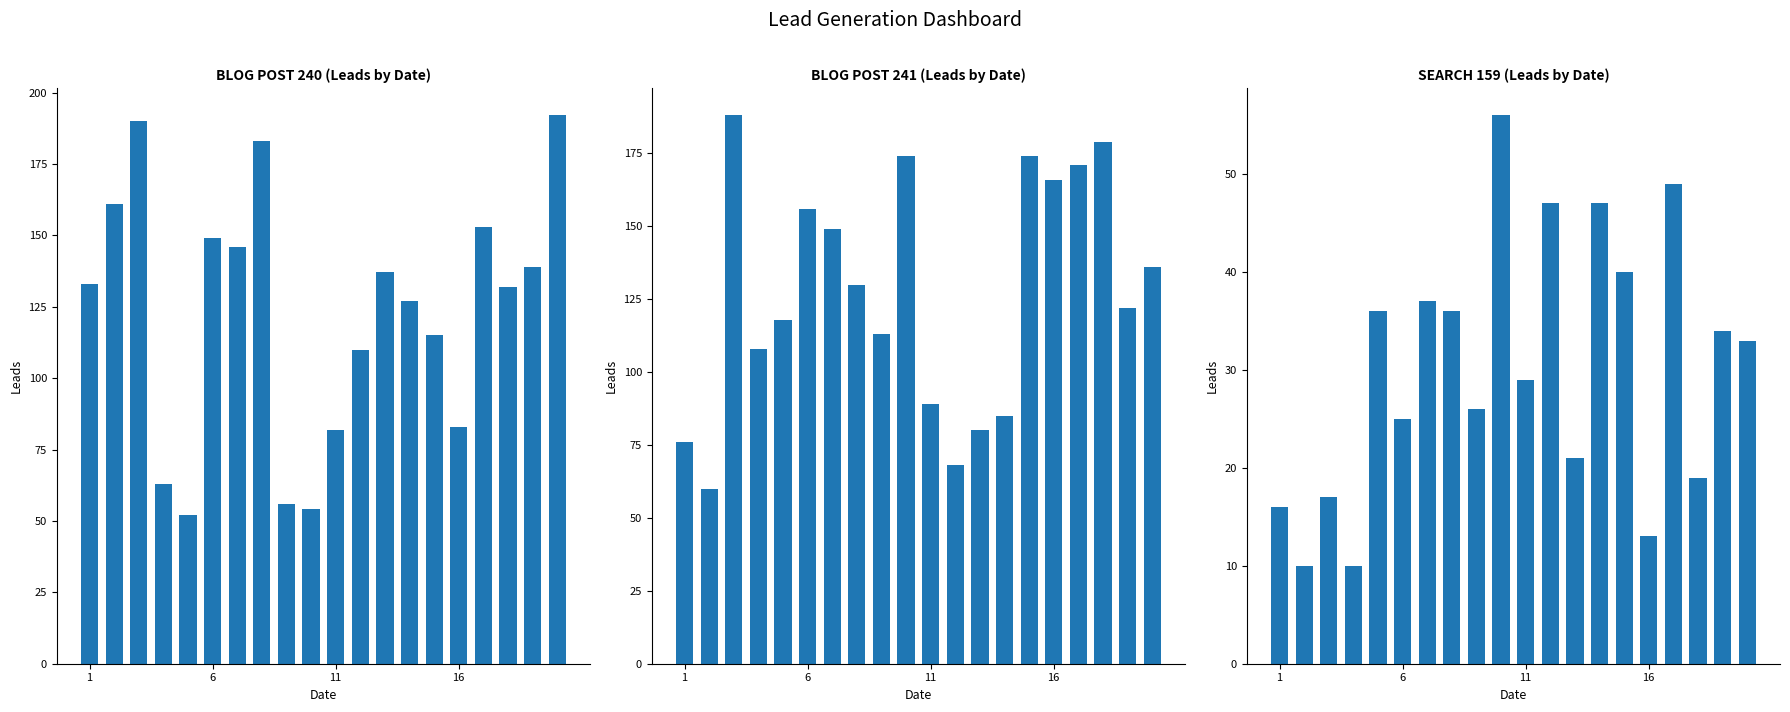

What is the difference between the maximum and second lowest values in the BLOG POST 240 series?

138